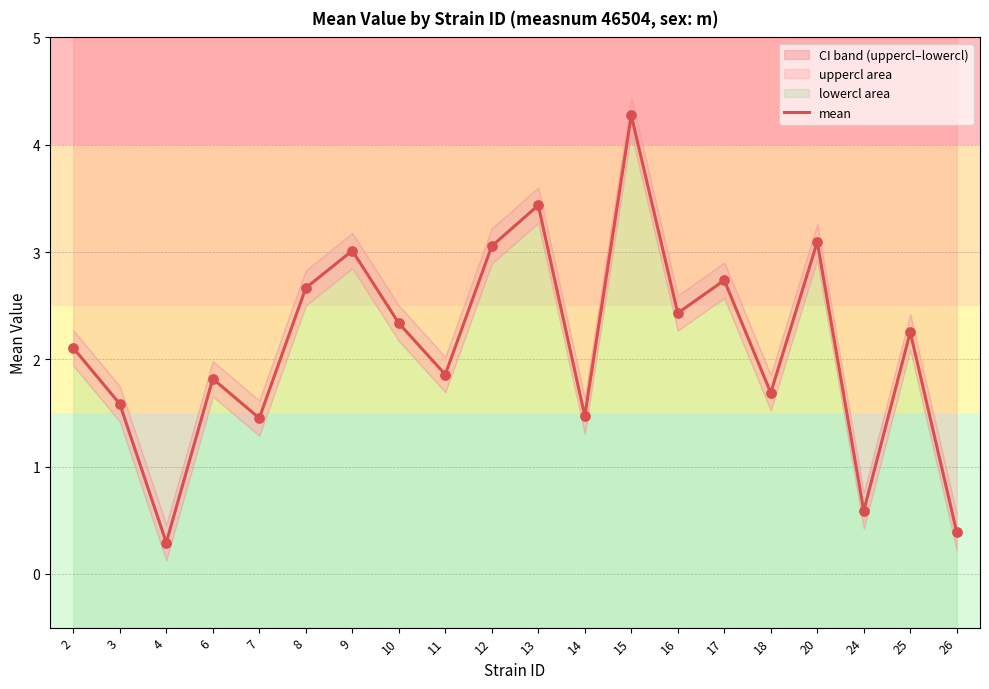

Which has a higher value, 16 or 25?

16